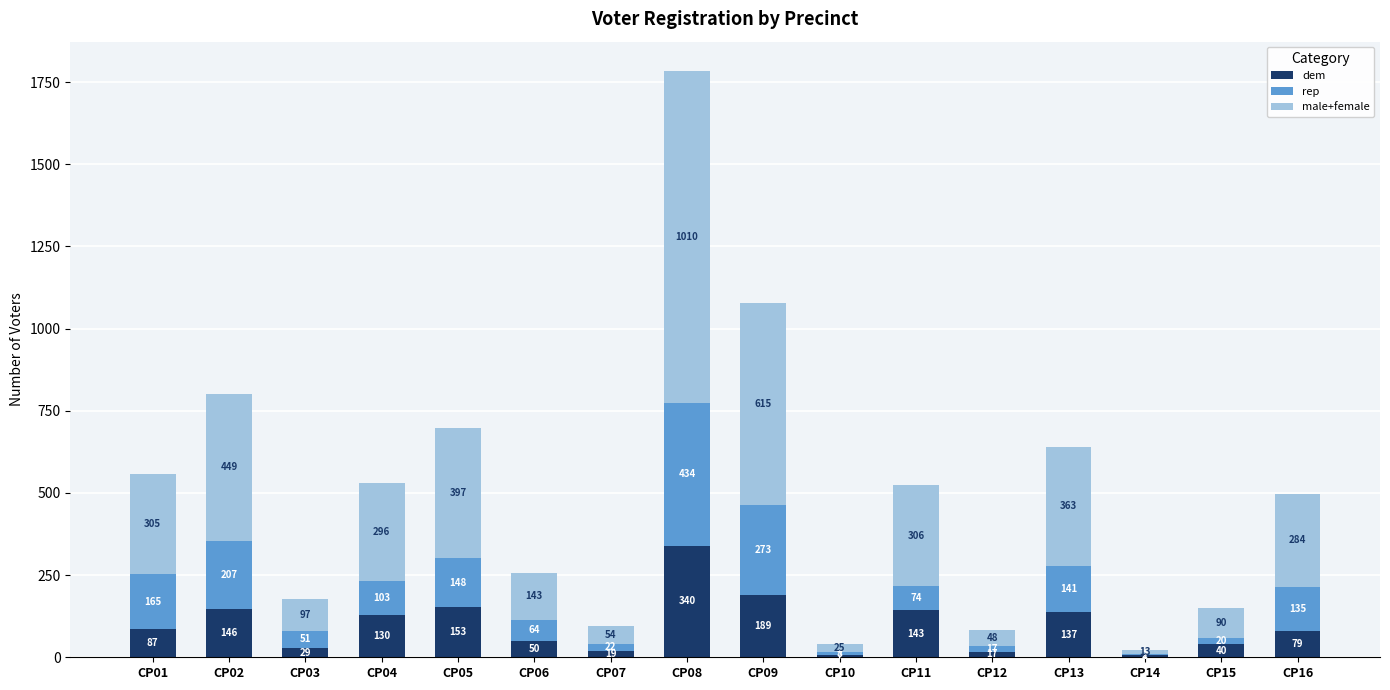

What is the sum of the dem values at CP07 and CP15?

59